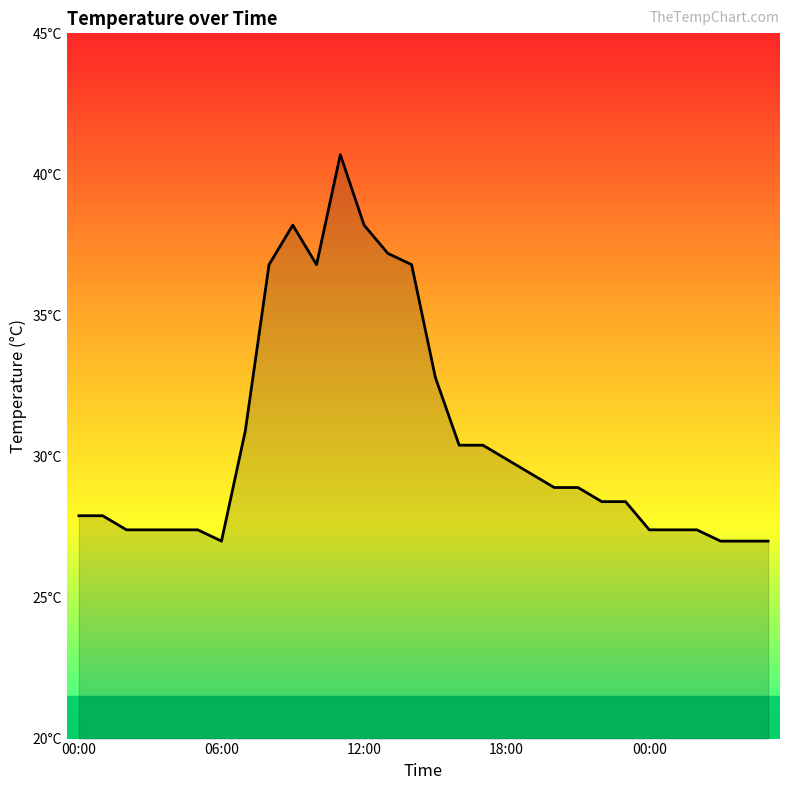

What is the average value?

30.6